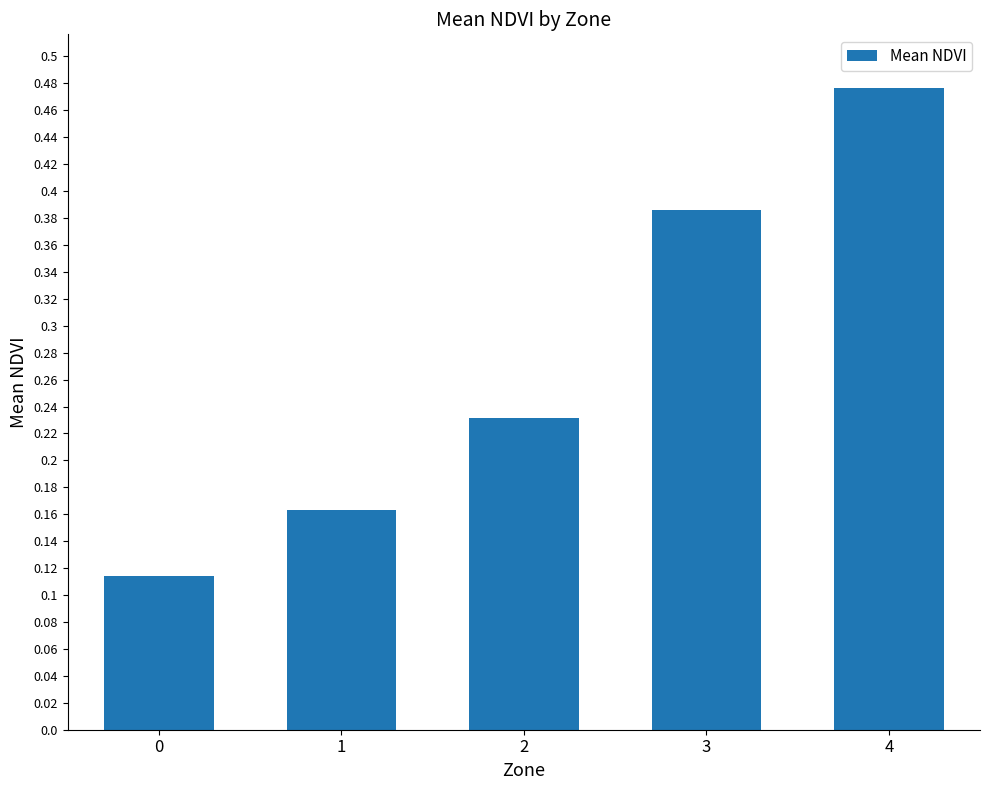

Rank the categories by value from lowest to highest.

0, 1, 2, 3, 4